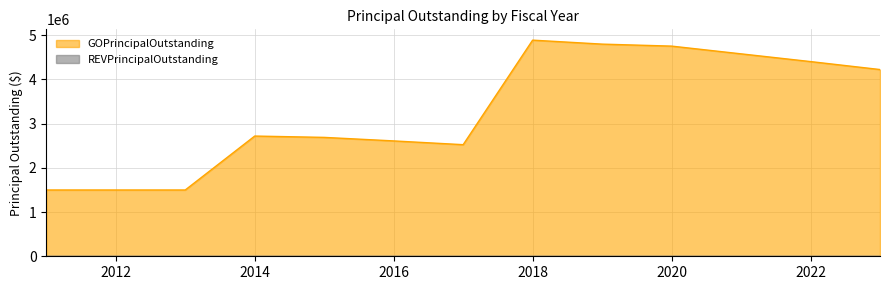

At which label is the value closest to 3195000?

2014